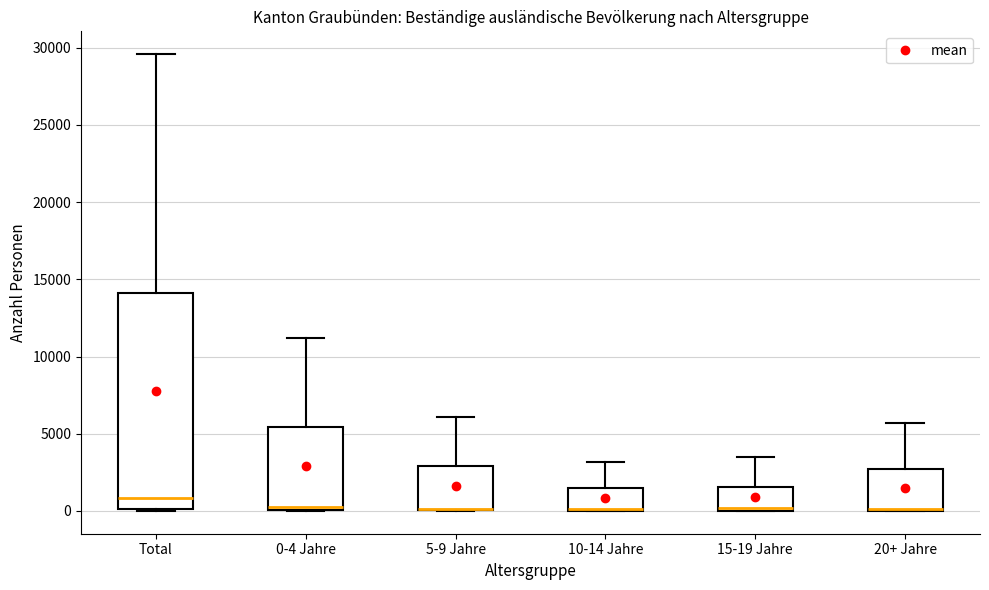

Comparing the boxes themselves (not the whiskers), which one is the tallest?

Total